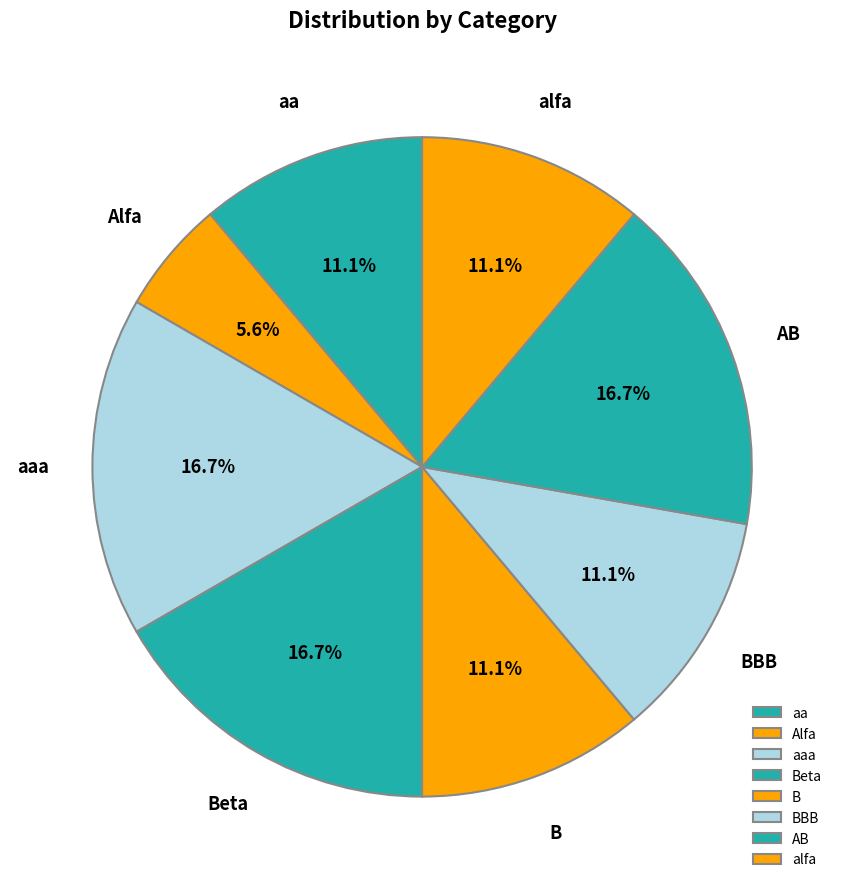

To the nearest percent, what is the combined percentage of alfa and Alfa?

17%